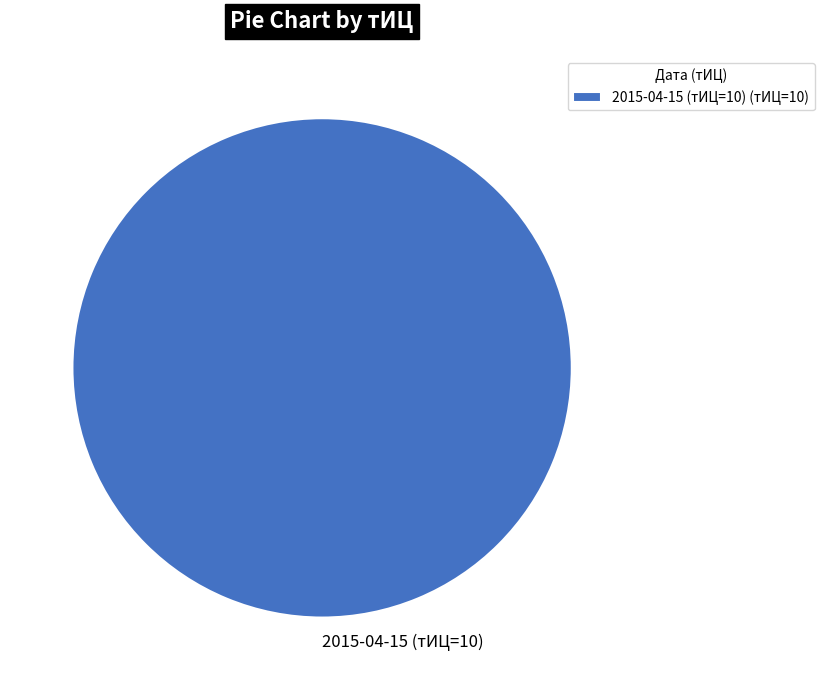

Count the number of slices in the pie.

1